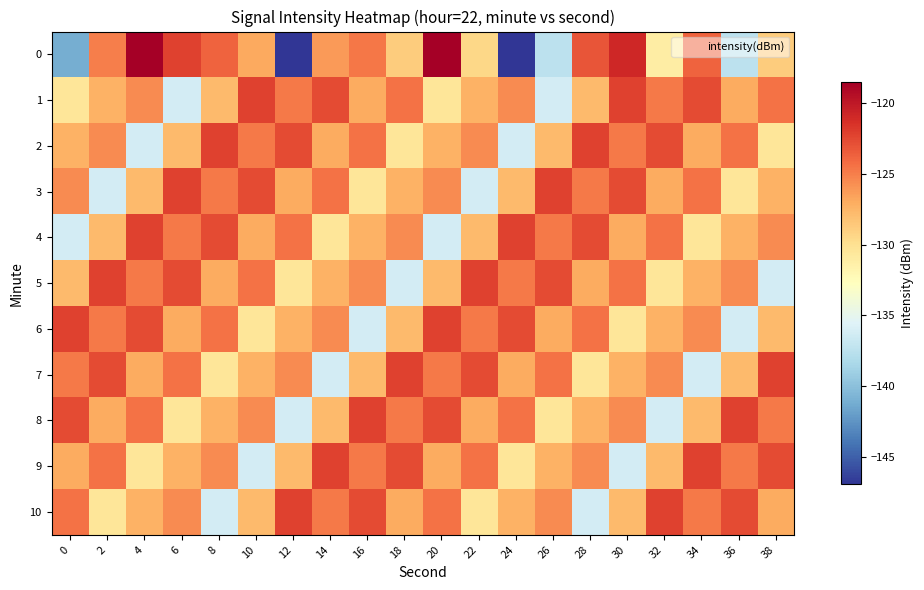

What is the spread (max minus min) of values at 6?

14.0